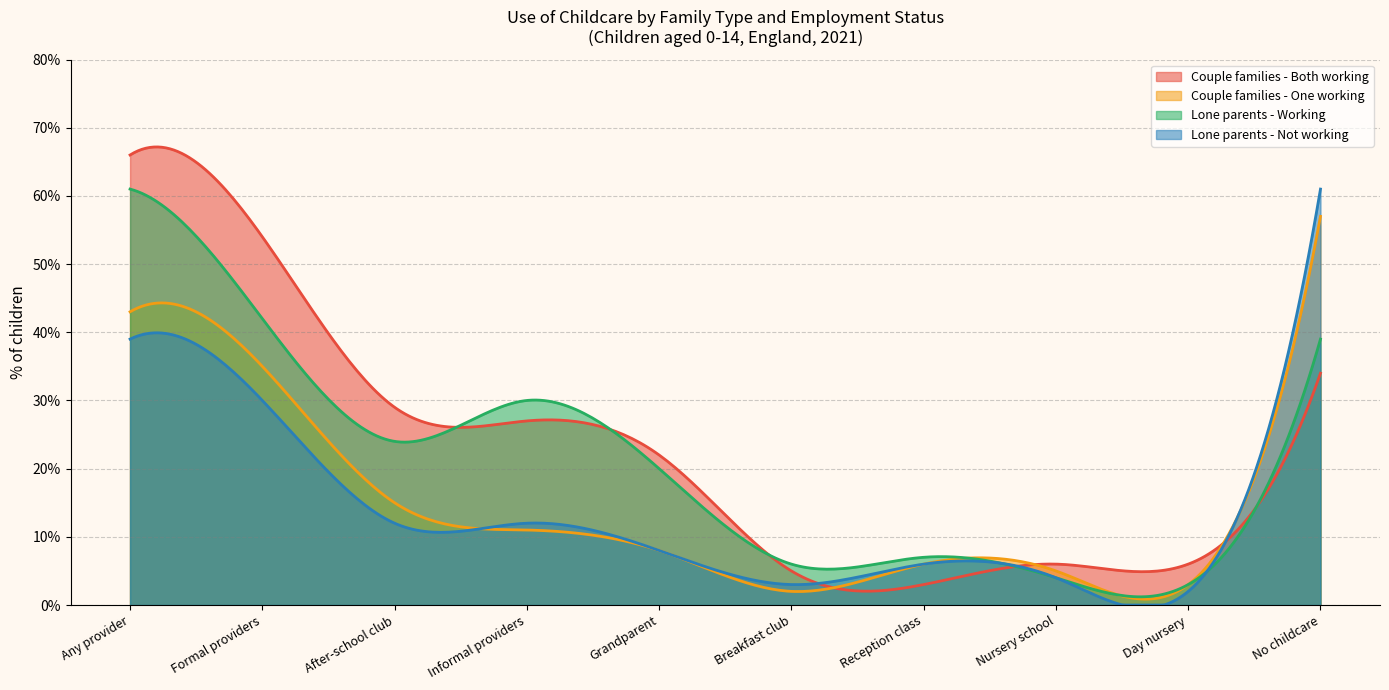

Which series has the largest range (max minus min)?

Couple families - Both working